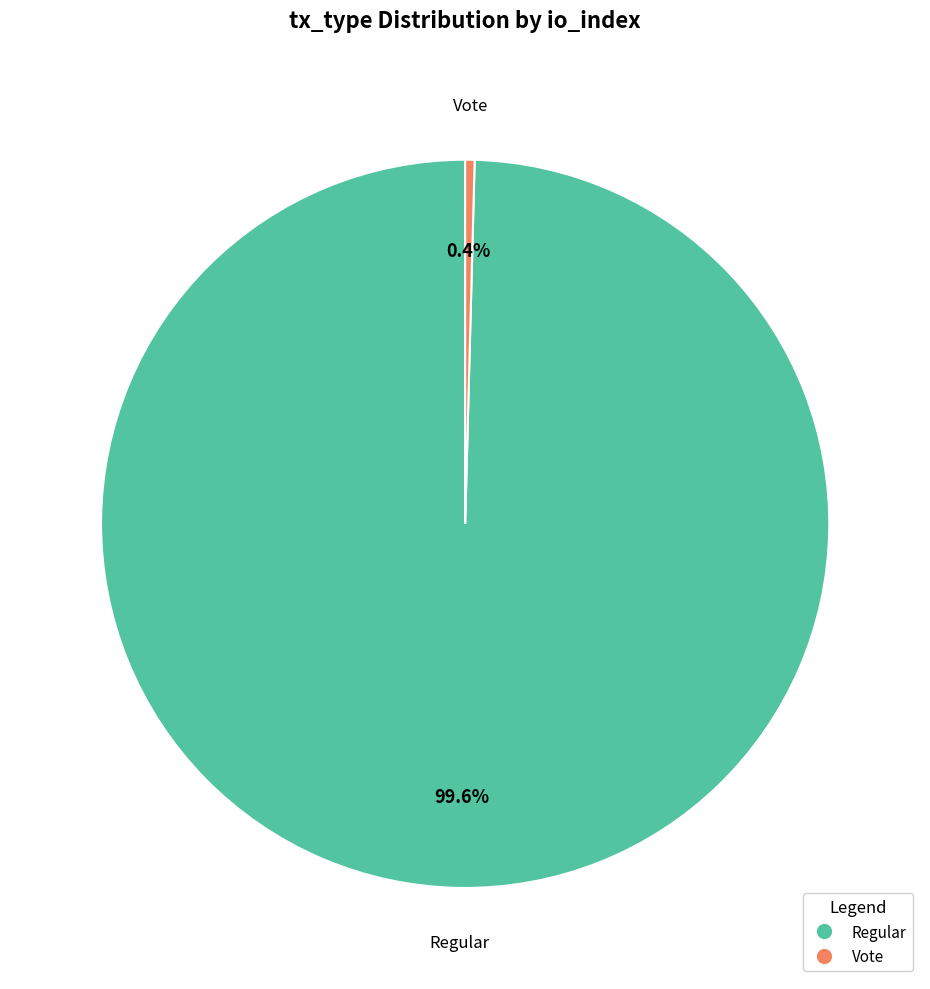

What is the ratio of the value at Regular to the value at Vote?

239.5